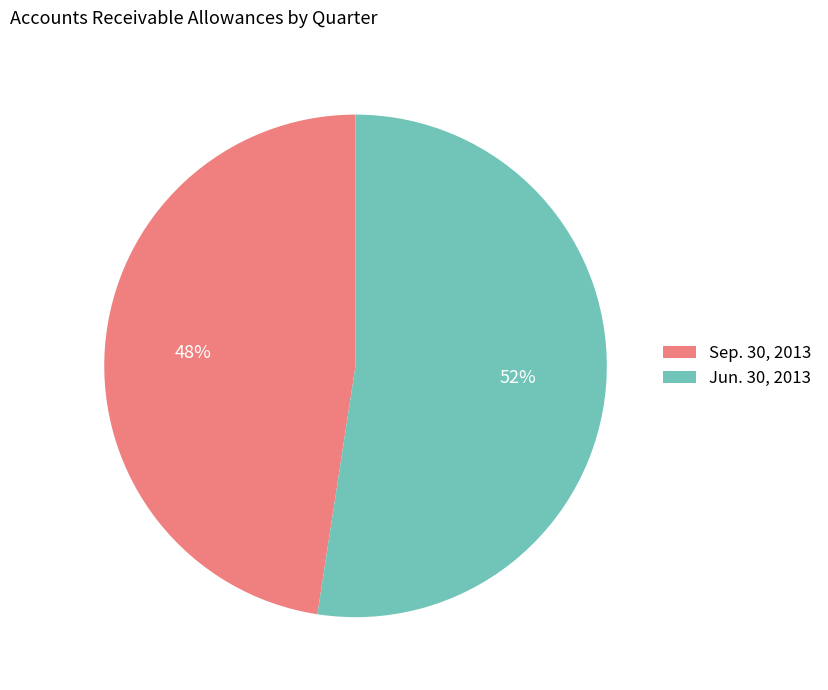

True or false: Jun. 30, 2013 accounts for 52% of the total.

True